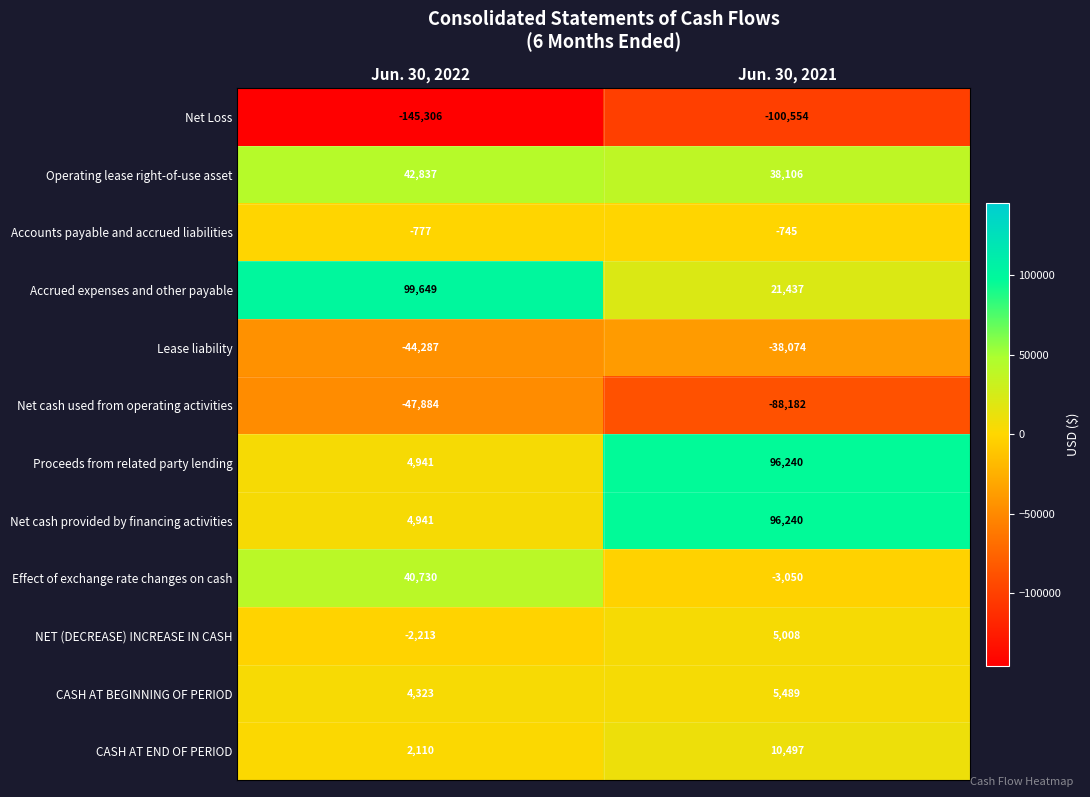

At which label is Operating lease right-of-use asset closest to 40471?

Jun. 30, 2021